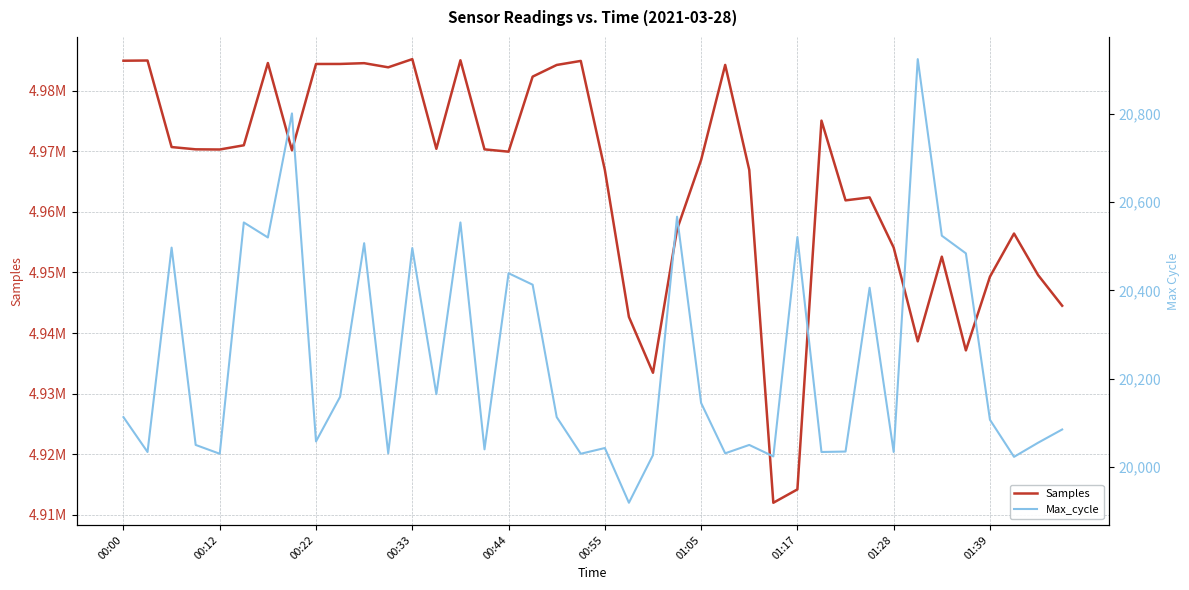

The Samples series shows 3023430 at 33. True or false?

False